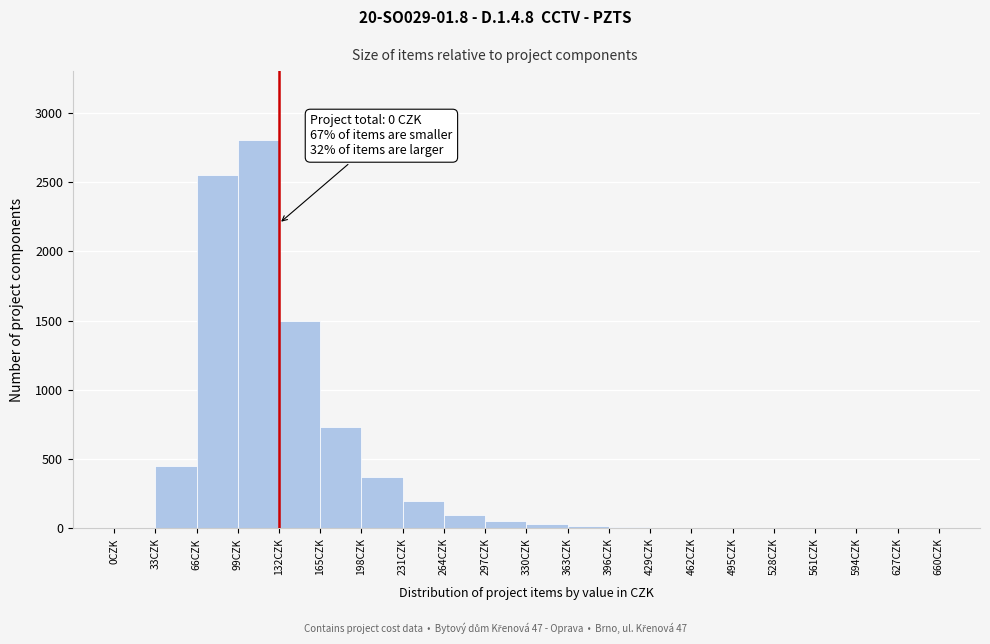

Over which range of the x-axis is the bar tallest?

99 to 132